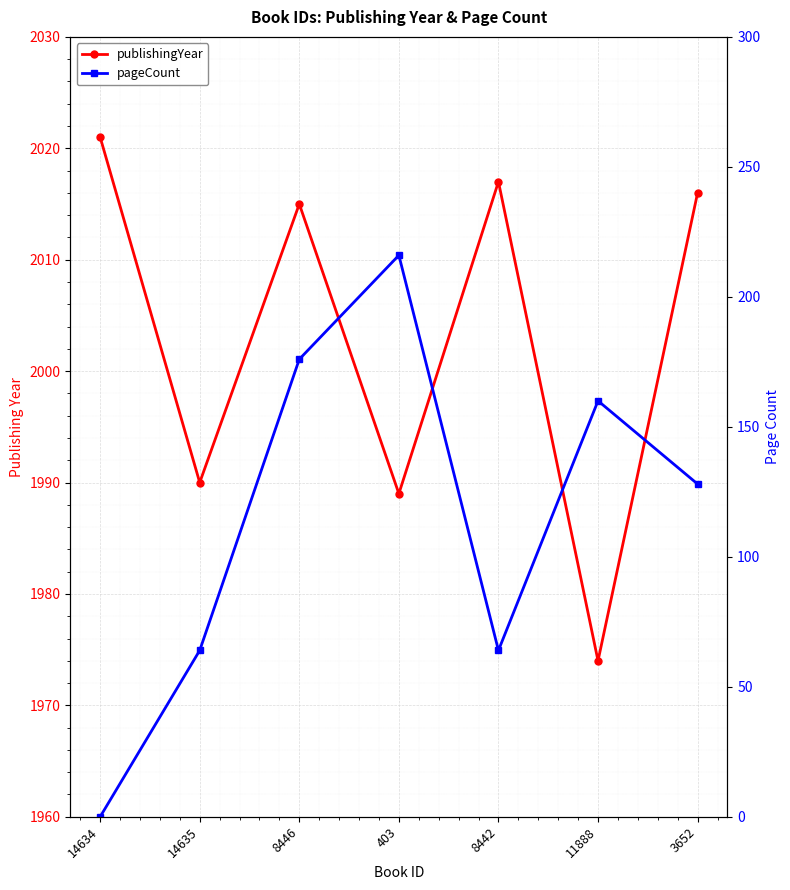

True or false: publishingYear has more than 0 interior local peaks.

True